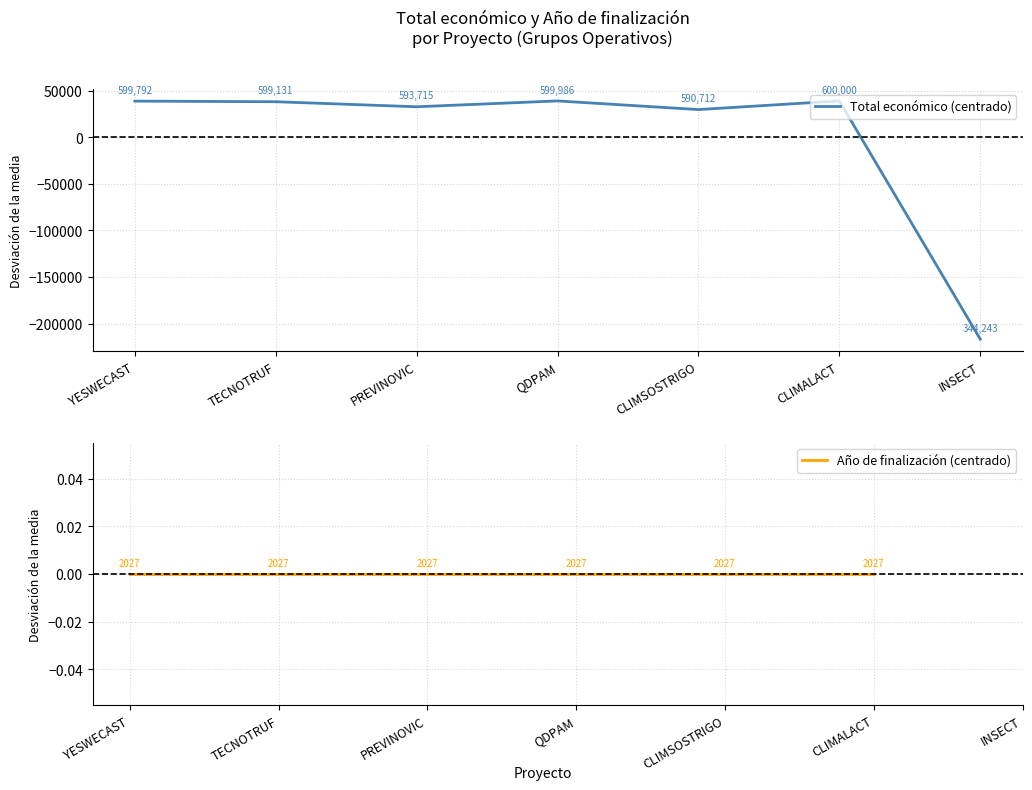

What is the difference between the highest and lowest values at CLIMSOSTRIGO?

29629.3